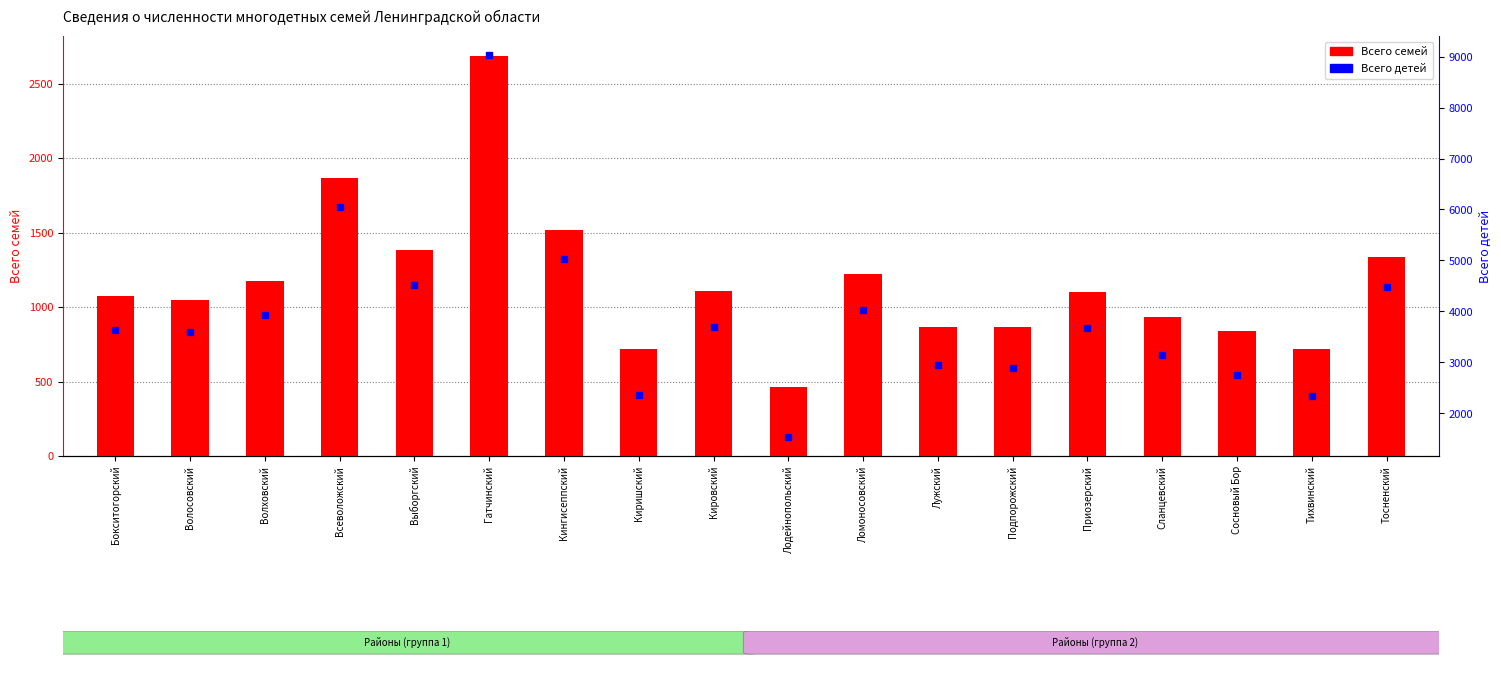

What is the greatest value displayed?

9028